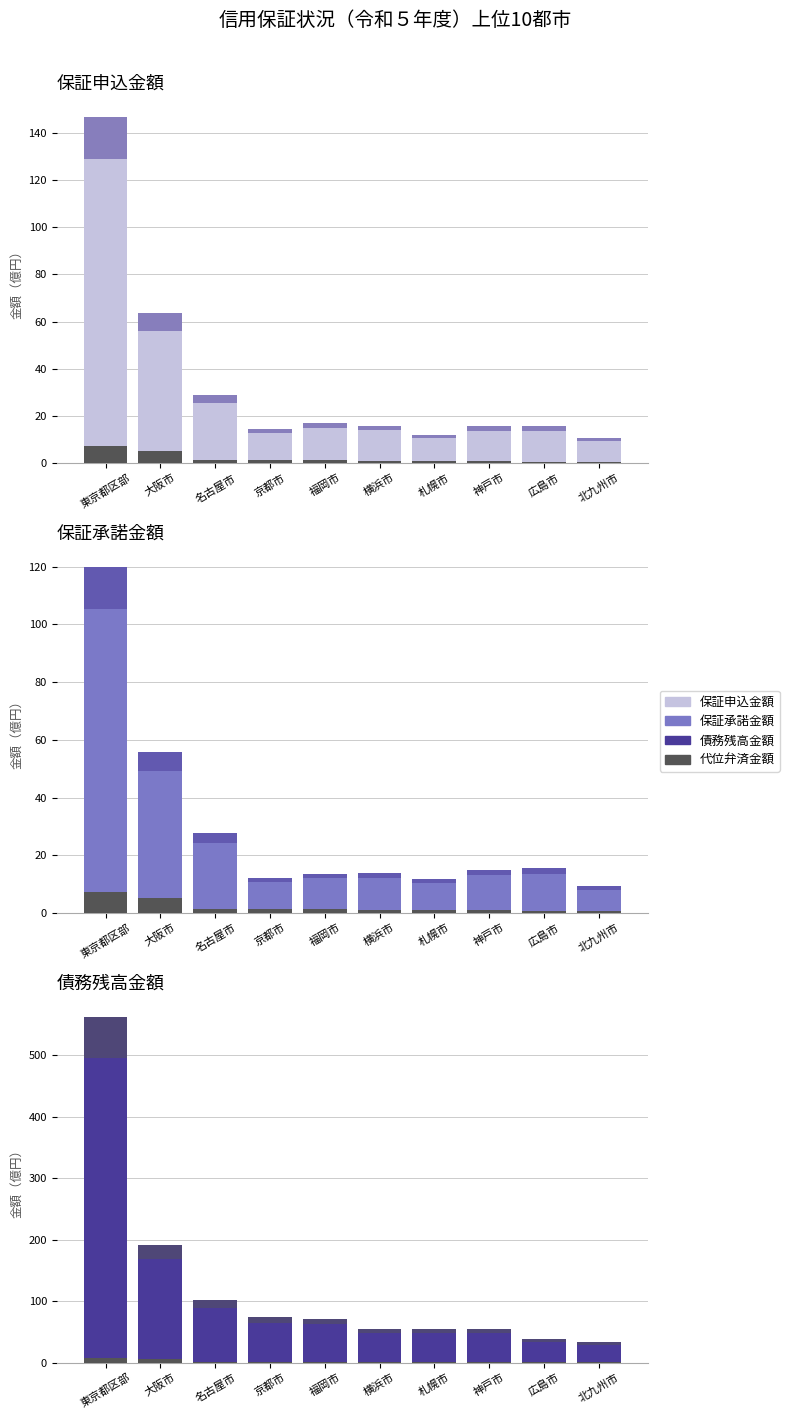

At which label is 承諾内訳 closest to 35?

大阪市